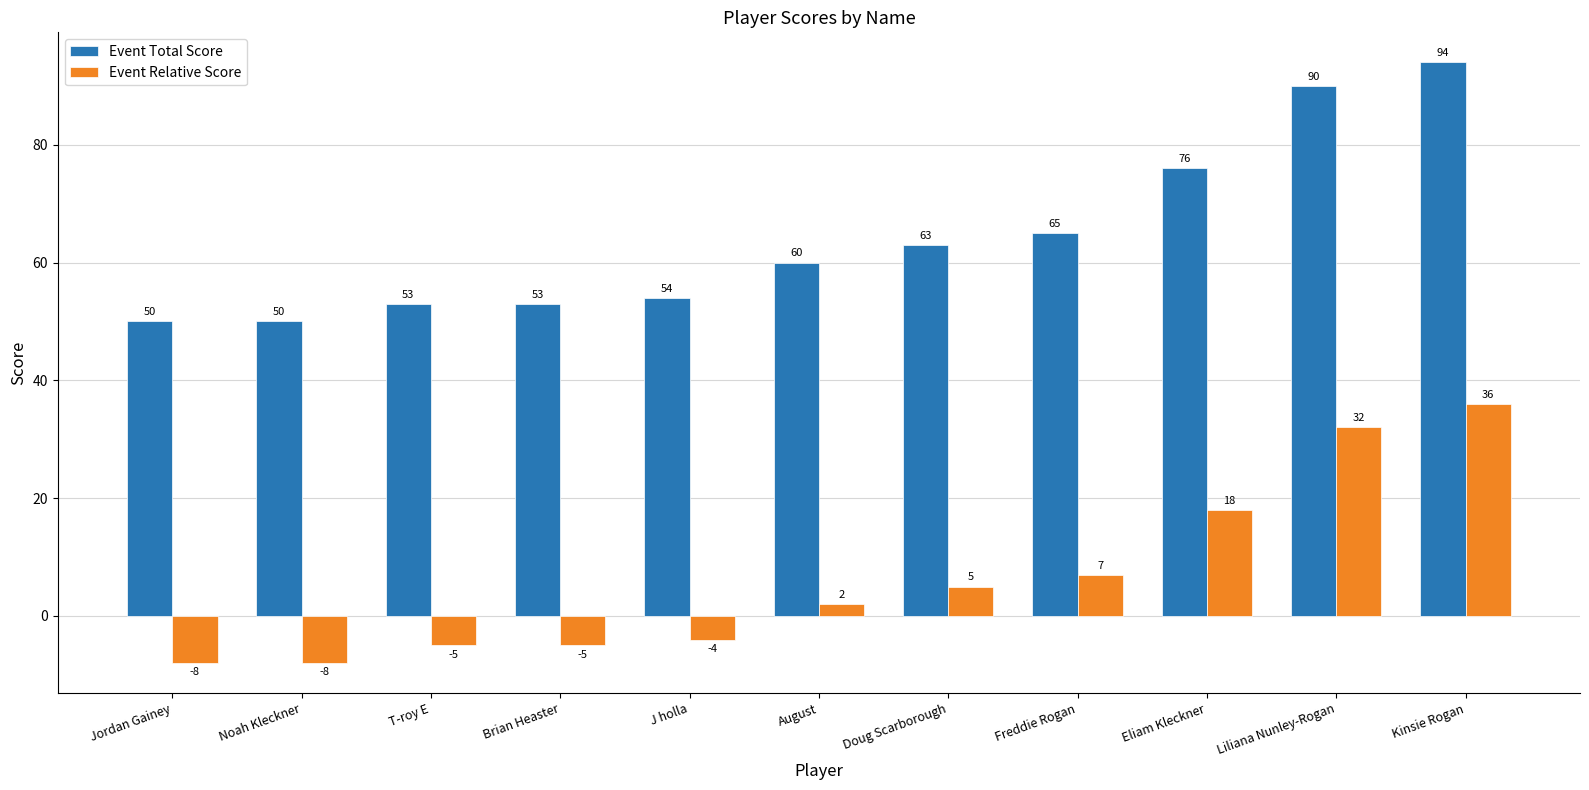

What position from the right is Liliana Nunley-Rogan?

2